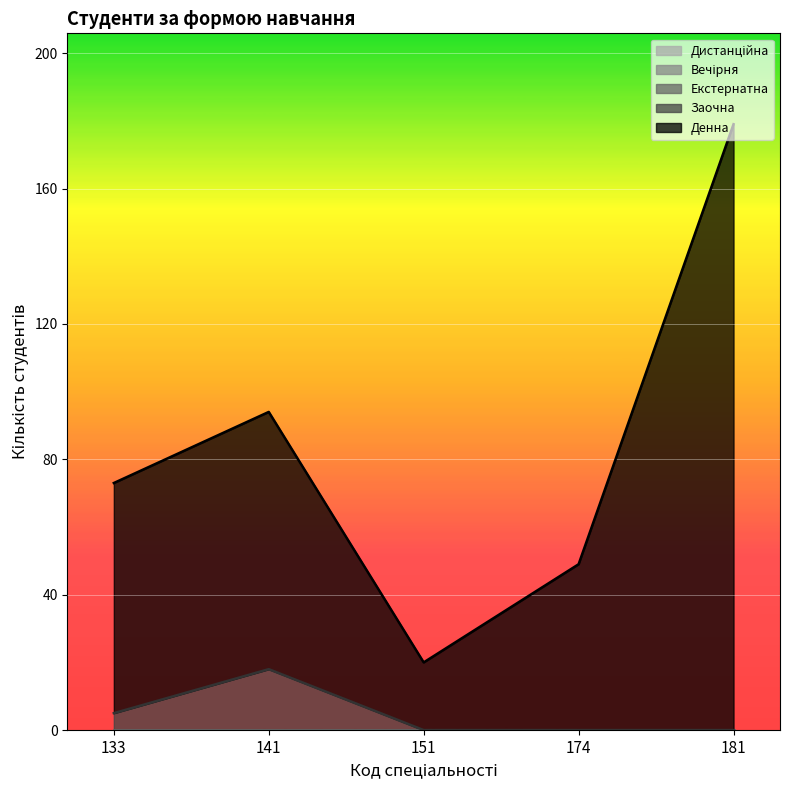

List the labels in order of Вечірня value, smallest first.

133, 141, 151, 174, 181